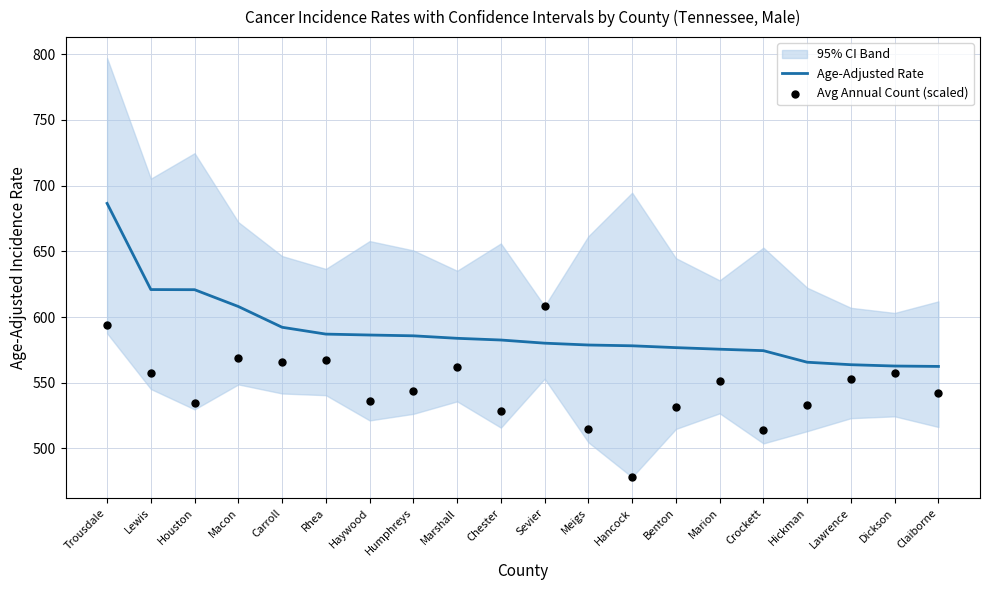

True or false: Age-Adjusted Rate has a value of 218.3 at Marshall.

False